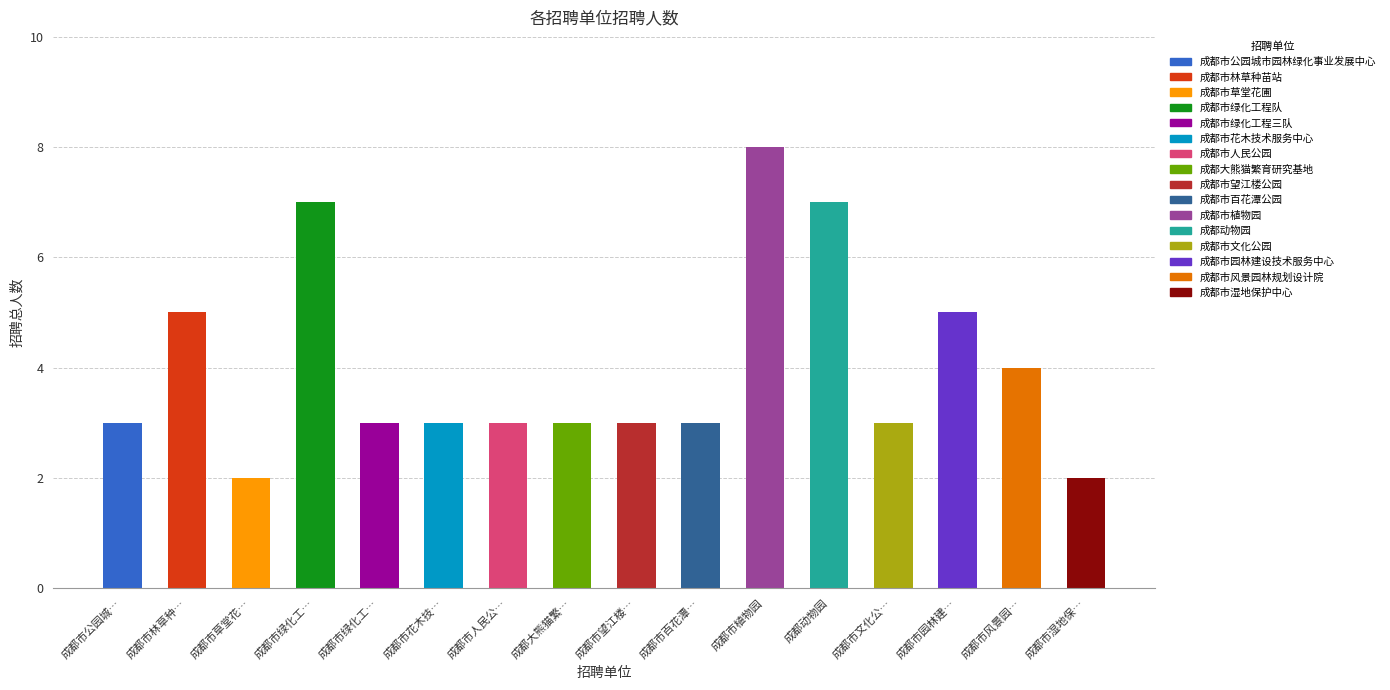

The chart shows a value of 2 at 成都市文化公…. True or false?

False